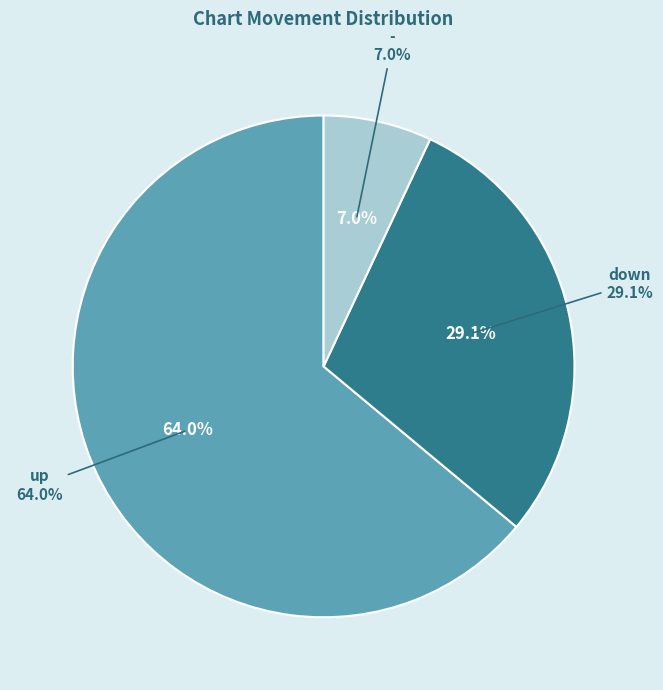

To the nearest percent, what is the average slice percentage?

33%